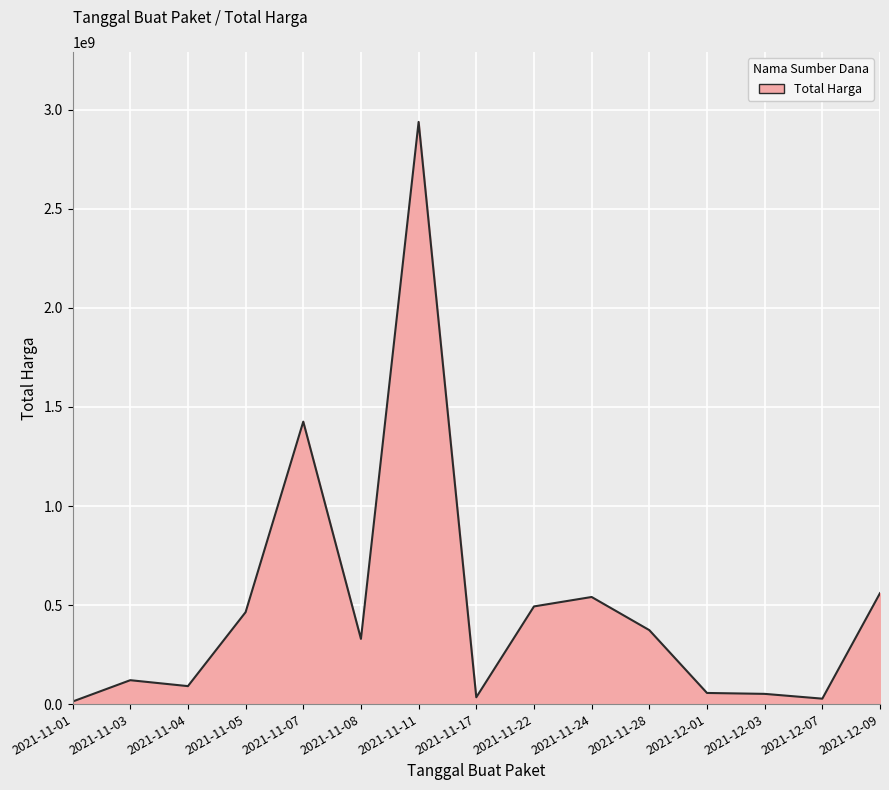

Where is the first local maximum?

2021-11-03